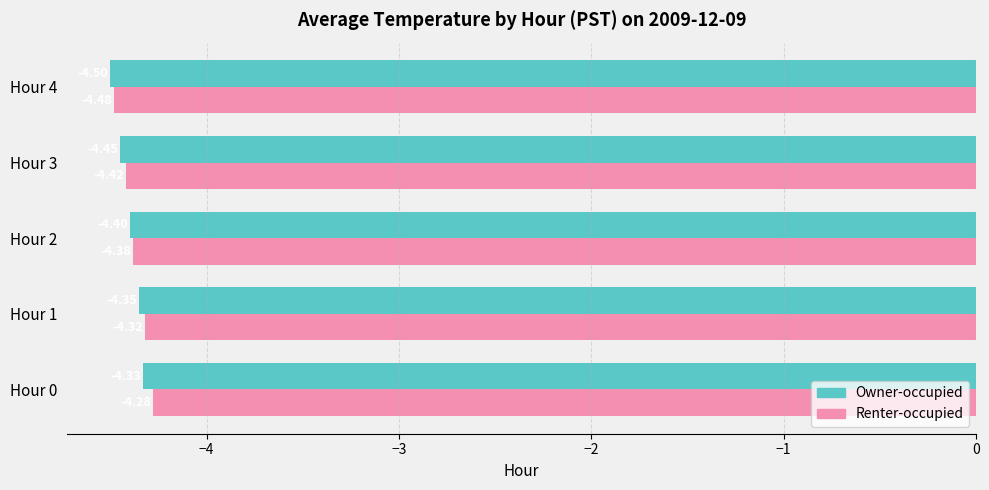

Between Hour 0 and Hour 1, which series saw the biggest shift?

Renter-occupied